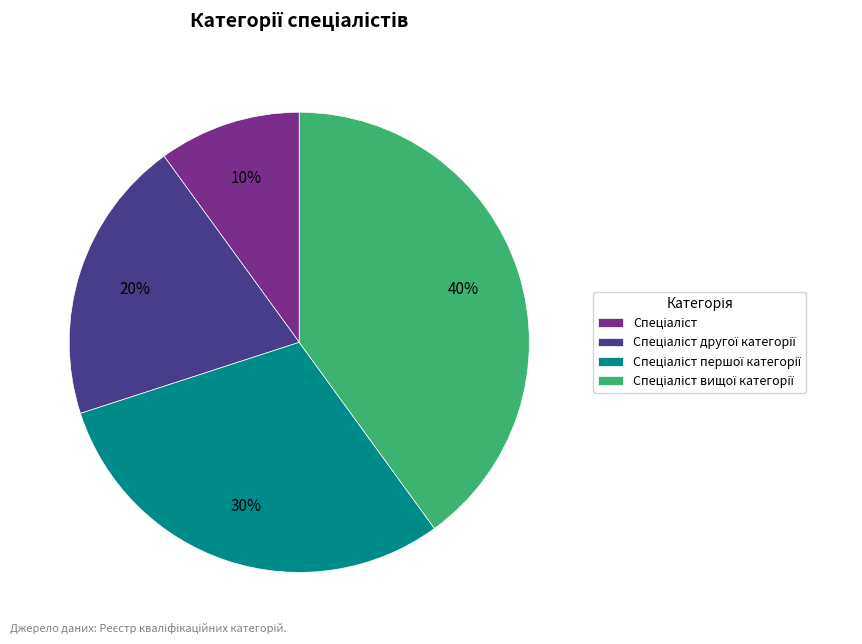

To the nearest percent, what is the difference between the largest and smallest slice percentages?

30%